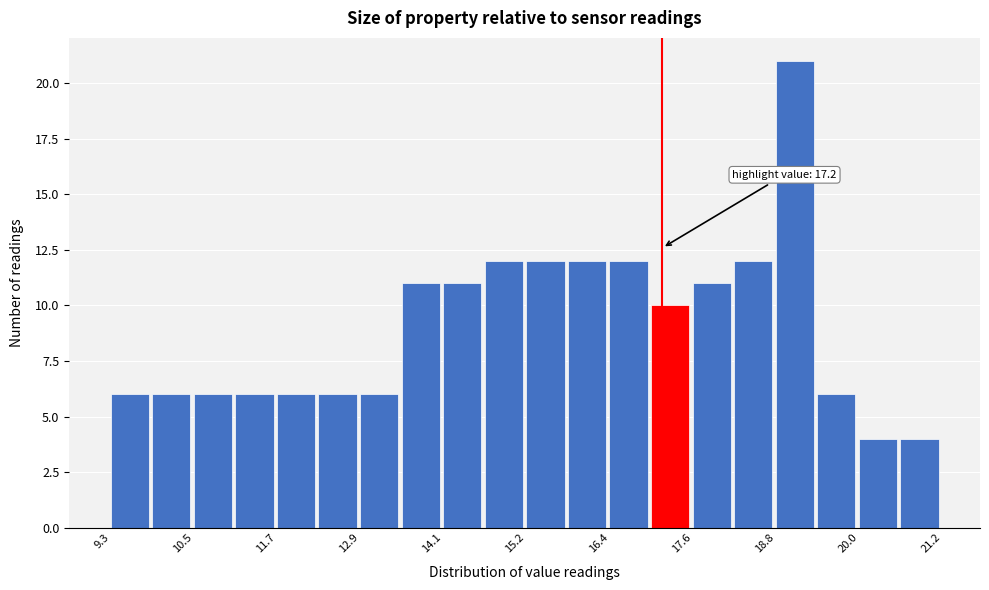

Read against the x-axis, roughly where is the centre of the tallest bar?

19.0